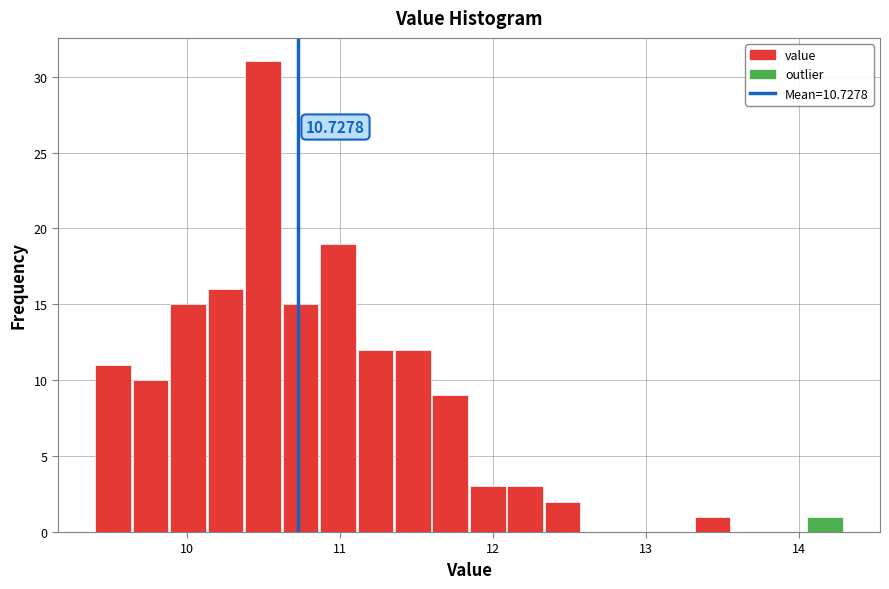

Around what value on the x-axis is the tallest bar? Give the approximate position of its centre, as read against the axis.

10.5